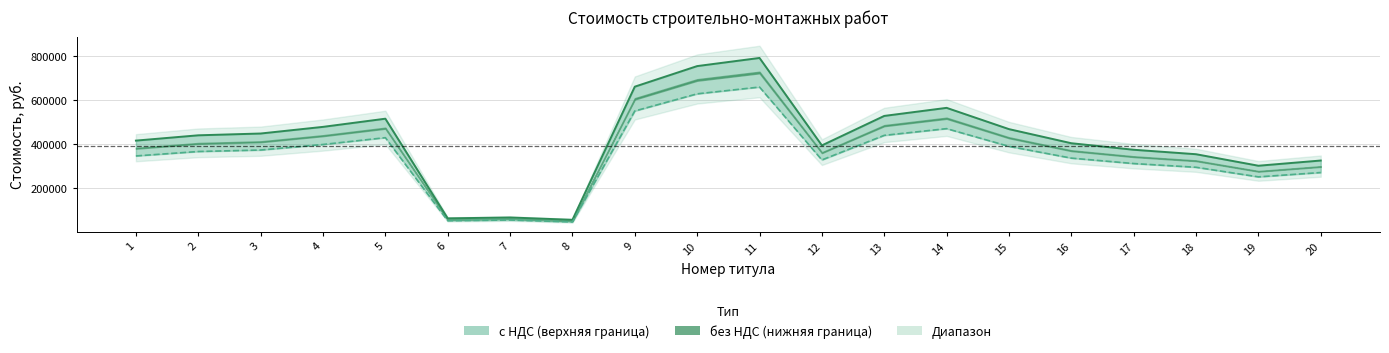

What is the value of the без НДС point at the 1st from the left?

346803.1